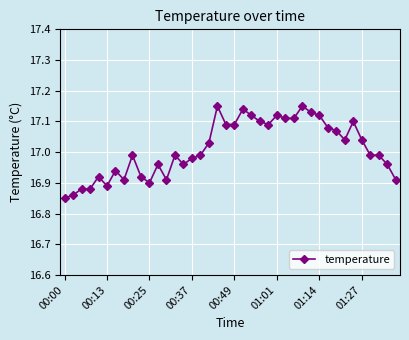

True or false: the data has more than 1 interior local peaks.

True